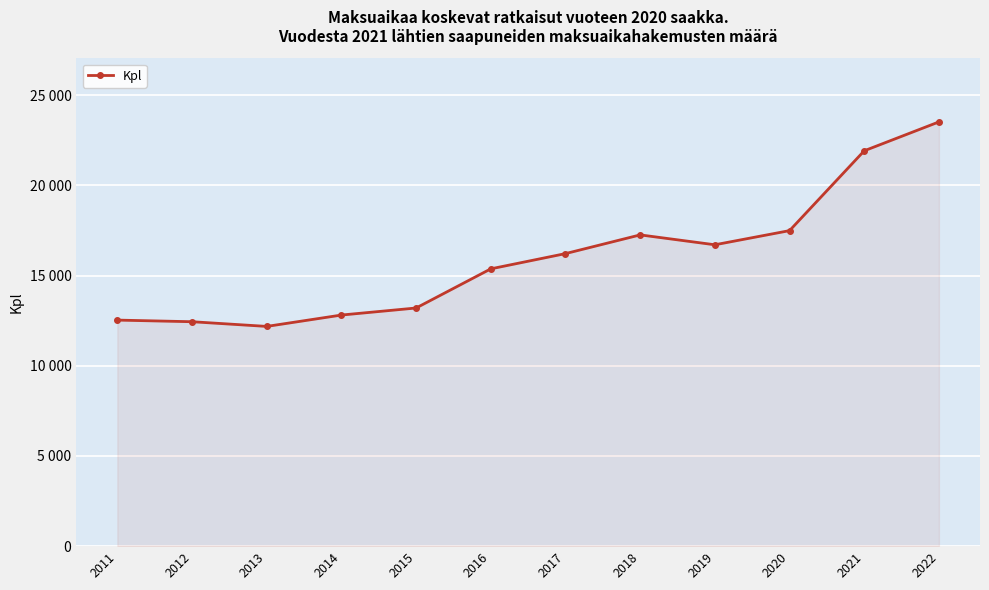

What is the difference between the maximum and second lowest values?

11076